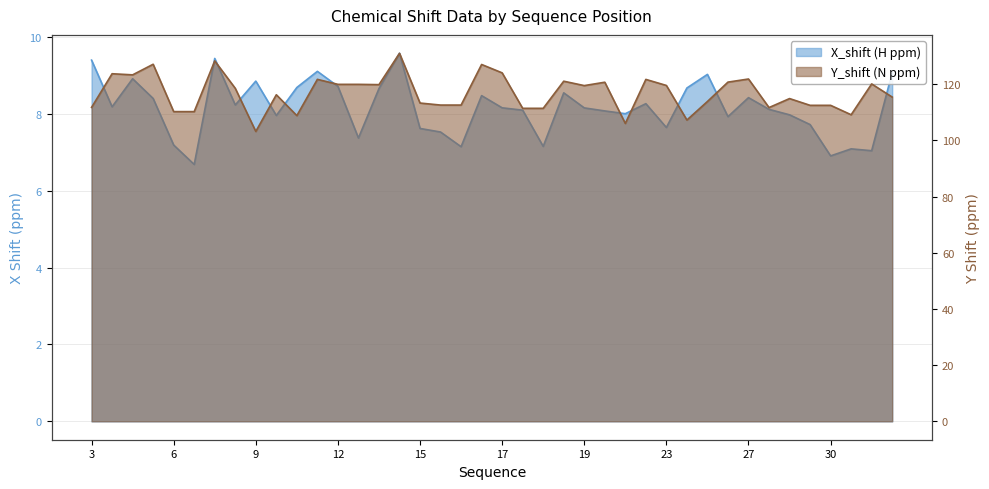

Is the value of X_shift at 30 greater than the value of Y_shift at 6?

No